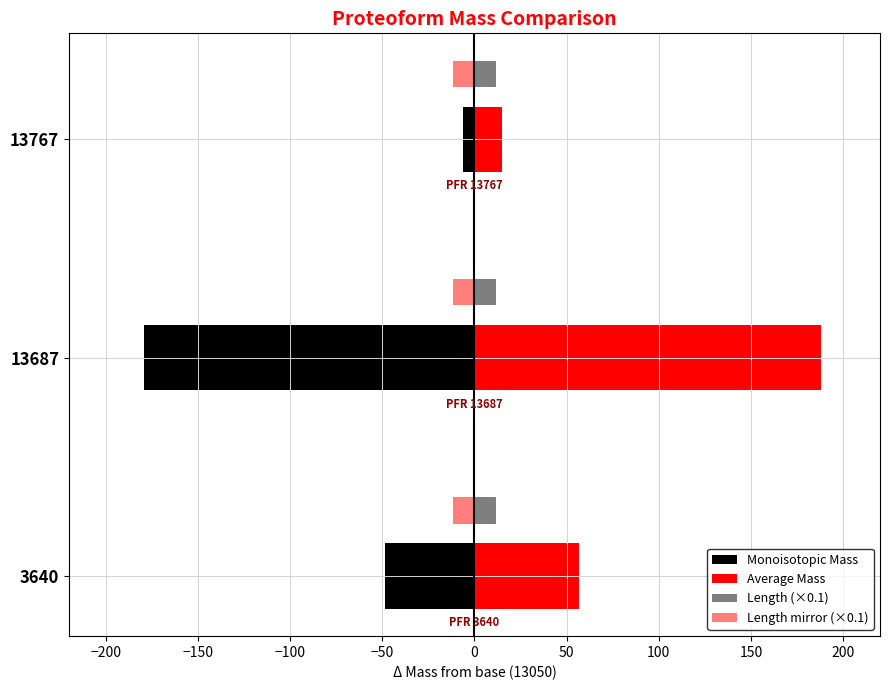

Reading left to right, what are all the values shown in this chart?

Monoisotopic Mass: -48.4	-179.5	-6.4
Average Mass: 56.8	188.0	14.7
Length (×0.1): 11.5	11.6	11.5
Length mirror (×0.1): -11.5	-11.6	-11.5